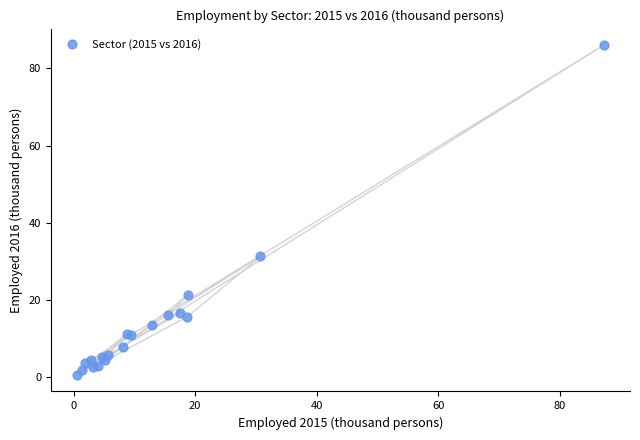

What Y value in the scatter plot is closest to 43?

31.3